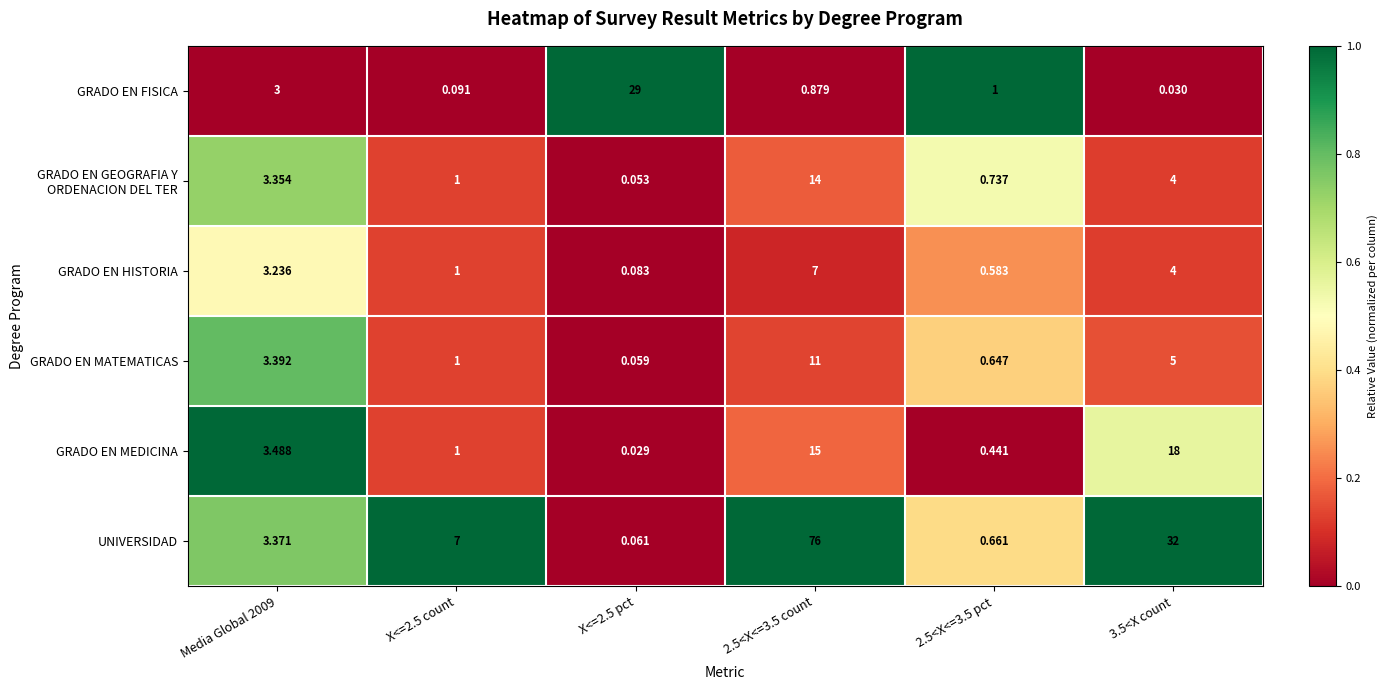

Which series has the largest total across all categories?

UNIVERSIDAD